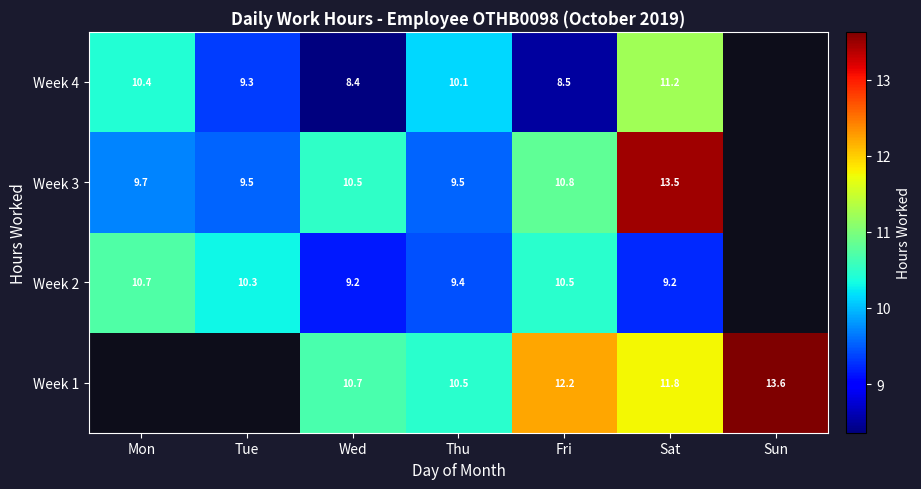

Is the value of Week 1 at Sun greater than the value of Week 2 at Thu?

Yes